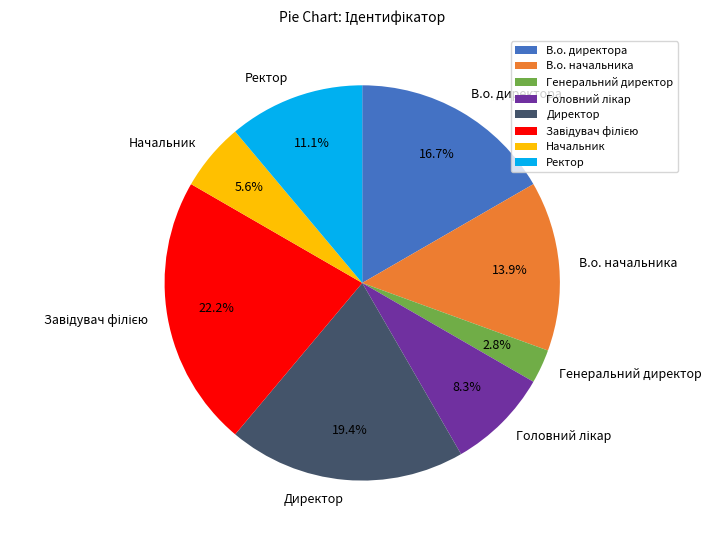

What percentage is NOT represented by В.о. начальника?

86.1%